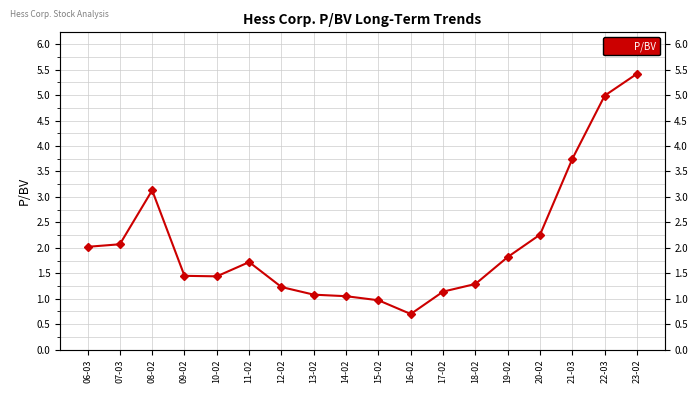

Reading right to left, list all the values displayed in this chart.

23-02=5.4	22-03=5.0	21-03=3.8	20-02=2.3	19-02=1.8	18-02=1.3	17-02=1.1	16-02=0.7	15-02=1.0	14-02=1.1	13-02=1.1	12-02=1.2	11-02=1.7	10-02=1.4	09-02=1.4	08-02=3.1	07-03=2.1	06-03=2.0